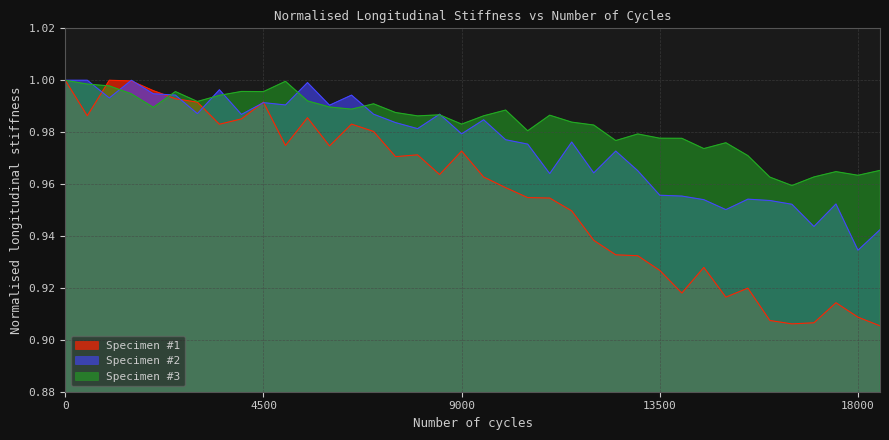

Reading left to right, list all the values displayed in this chart.

Specimen #1: 1.0	1.0	1.0	1.0	1.0	1.0	1.0	1.0	1.0	1.0	1.0	1.0	1.0	1.0	1.0	1.0	1.0	1.0	1.0	1.0	1.0	1.0	1.0	0.9	0.9	0.9	0.9	0.9	0.9	0.9	0.9	0.9	0.9	0.9	0.9	0.9	0.9	0.9
Specimen #2: 1.0	1.0	1.0	1.0	1.0	1.0	1.0	1.0	1.0	1.0	1.0	1.0	1.0	1.0	1.0	1.0	1.0	1.0	1.0	1.0	1.0	1.0	1.0	1.0	1.0	1.0	1.0	1.0	1.0	1.0	1.0	1.0	1.0	1.0	0.9	1.0	0.9	0.9
Specimen #3: 1.0	1.0	1.0	1.0	1.0	1.0	1.0	1.0	1.0	1.0	1.0	1.0	1.0	1.0	1.0	1.0	1.0	1.0	1.0	1.0	1.0	1.0	1.0	1.0	1.0	1.0	1.0	1.0	1.0	1.0	1.0	1.0	1.0	1.0	1.0	1.0	1.0	1.0